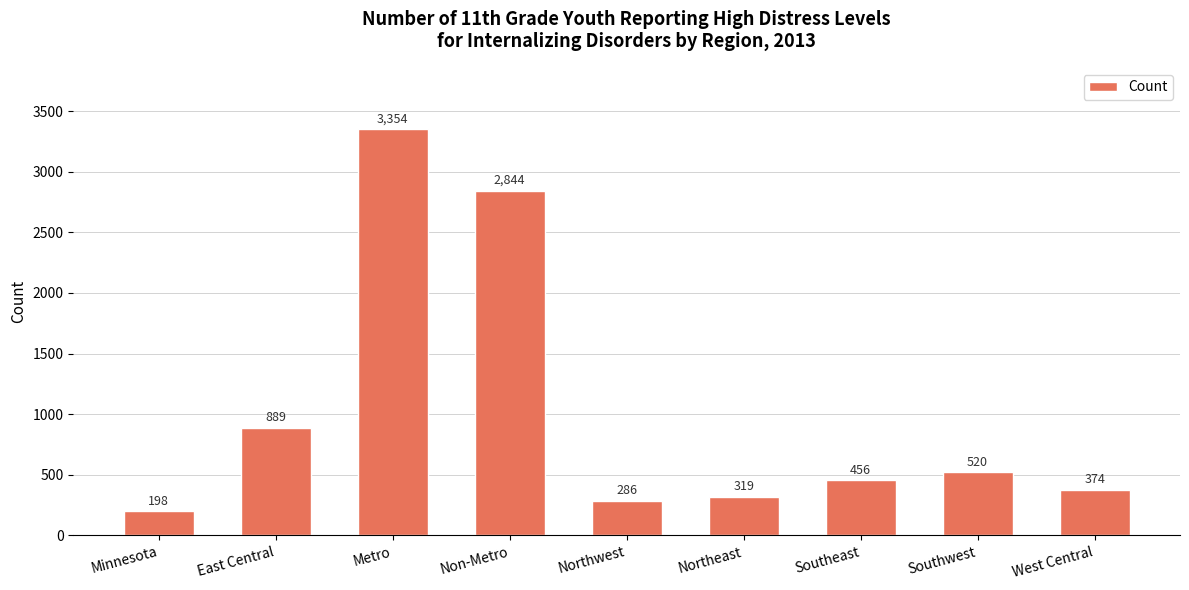

Count the number of categories in the chart.

9